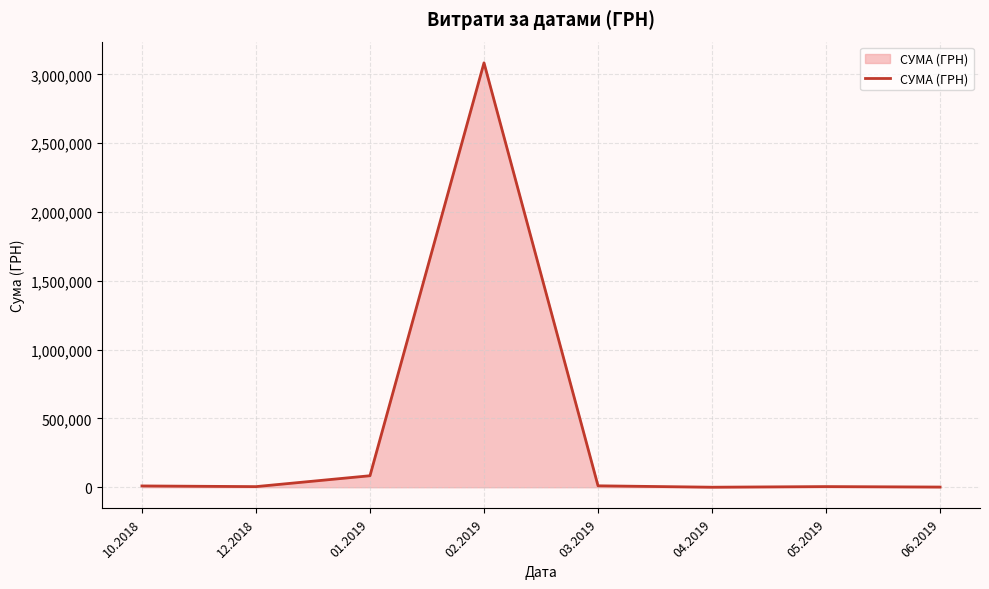

What is the sum of the values at 06.2019 and 03.2019?

11553.7